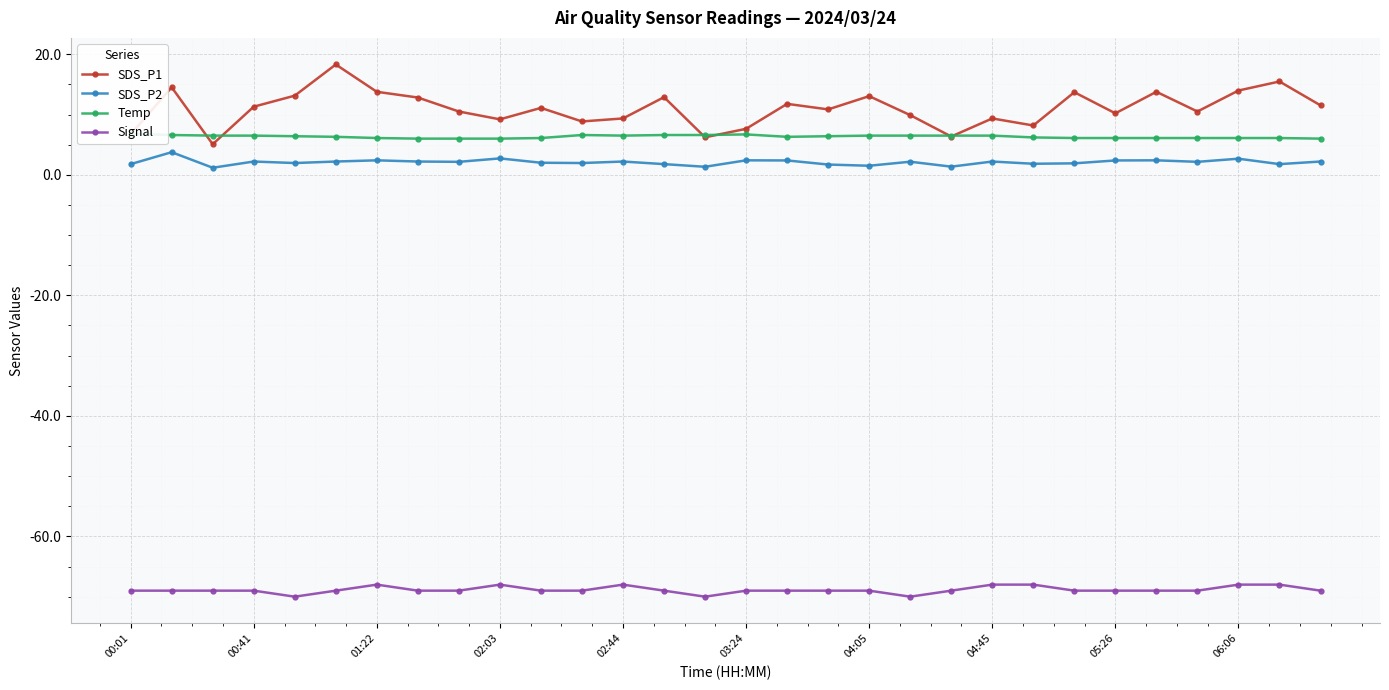

Reading left to right, list all the values displayed in this chart.

SDS_P1: 6.7	14.5	5.1	11.3	13.1	18.3	13.8	12.8	10.5	9.2	11.1	8.8	9.3	12.9	6.2	7.6	11.8	10.8	13.1	9.9	6.3	9.3	8.2	13.7	10.2	13.8	10.5	14.0	15.5	11.5
SDS_P2: 1.8	3.8	1.2	2.2	1.9	2.2	2.4	2.2	2.1	2.7	2.0	1.9	2.2	1.8	1.3	2.4	2.4	1.7	1.5	2.2	1.4	2.2	1.8	1.9	2.4	2.4	2.1	2.7	1.8	2.2
Temp: 6.8	6.6	6.5	6.5	6.4	6.3	6.1	6.0	6.0	6.0	6.1	6.6	6.5	6.6	6.6	6.7	6.3	6.4	6.5	6.5	6.5	6.5	6.2	6.1	6.1	6.1	6.1	6.1	6.1	6.0
Signal: -69.0	-69.0	-69.0	-69.0	-70.0	-69.0	-68.0	-69.0	-69.0	-68.0	-69.0	-69.0	-68.0	-69.0	-70.0	-69.0	-69.0	-69.0	-69.0	-70.0	-69.0	-68.0	-68.0	-69.0	-69.0	-69.0	-69.0	-68.0	-68.0	-69.0